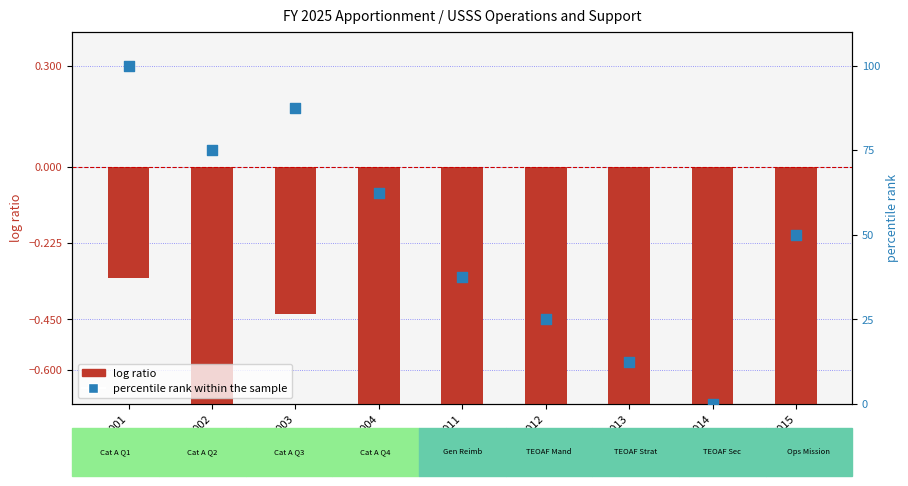

Is the value of percentile rank within the sample at 6014 greater than the value of log ratio at 6015?

Yes